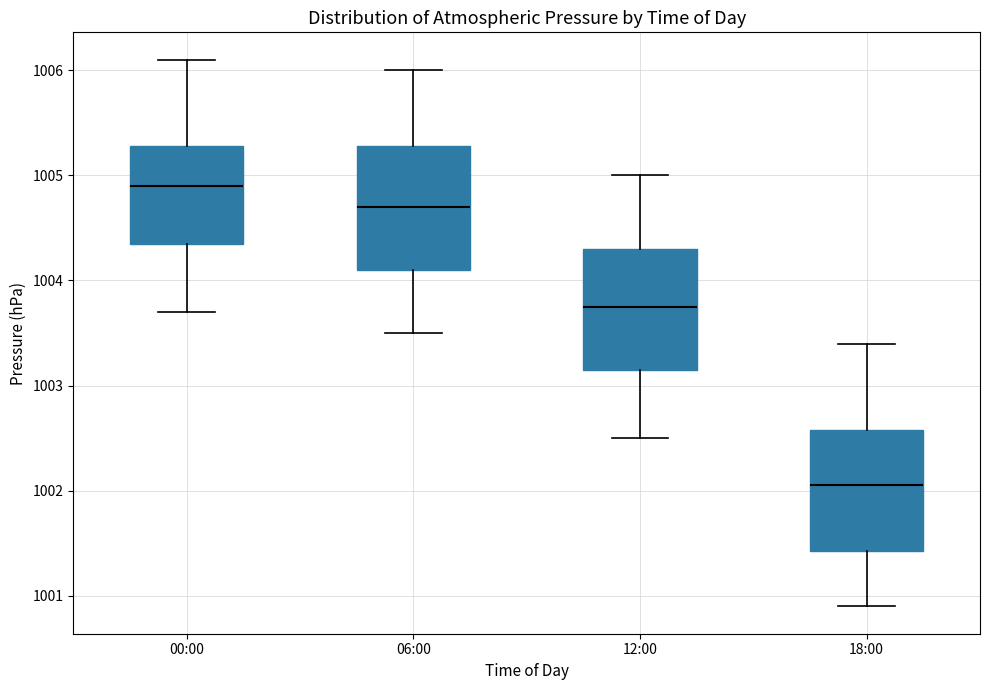

Reading left to right, read every box against the y-axis: the position of its median line, the range the box covers, and the ends of its whiskers. The values are not printed on the chart, so give them approximately, as read against the axis.

00:00: median 1004.9, box 1004.4 to 1005.3, whiskers 1003.7 to 1006.1
06:00: median 1004.7, box 1004.1 to 1005.3, whiskers 1003.5 to 1006.0
12:00: median 1003.8, box 1003.2 to 1004.3, whiskers 1002.5 to 1005.0
18:00: median 1002.1, box 1001.4 to 1002.6, whiskers 1000.9 to 1003.4